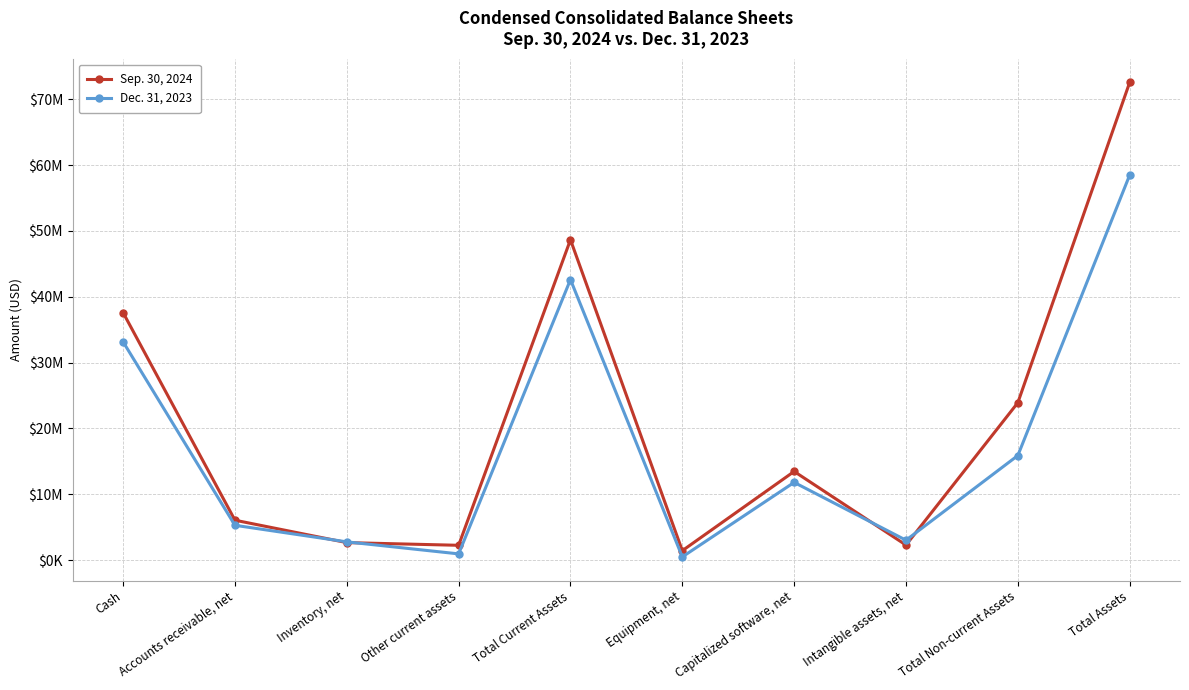

What are all the series names shown in the legend?

Sep. 30, 2024, Dec. 31, 2023